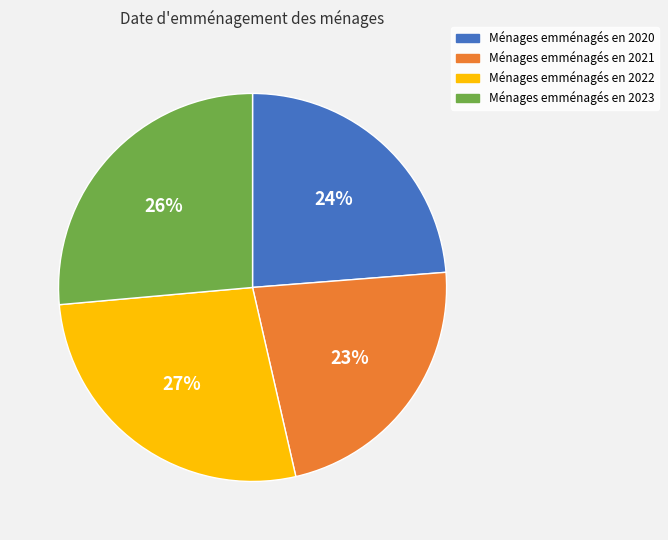

To the nearest percent, what is the average slice percentage?

25%